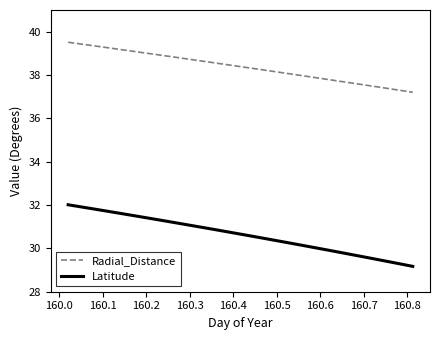

Which series has the largest total across all categories?

Radial_Distance